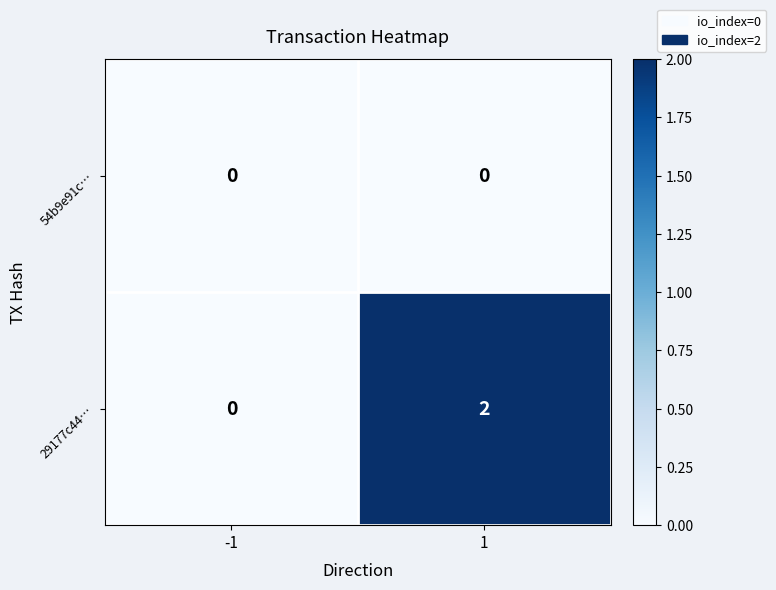

List the series in order of their peak value, lowest first.

54b9e91c…, 29177c44…